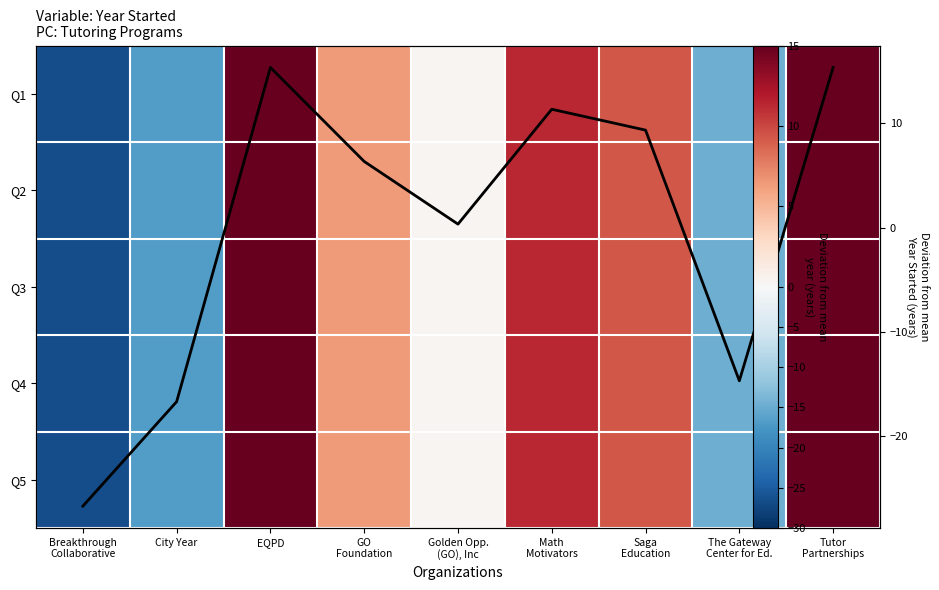

At which label does Q2 reach its minimum?

Breakthrough Collaborative